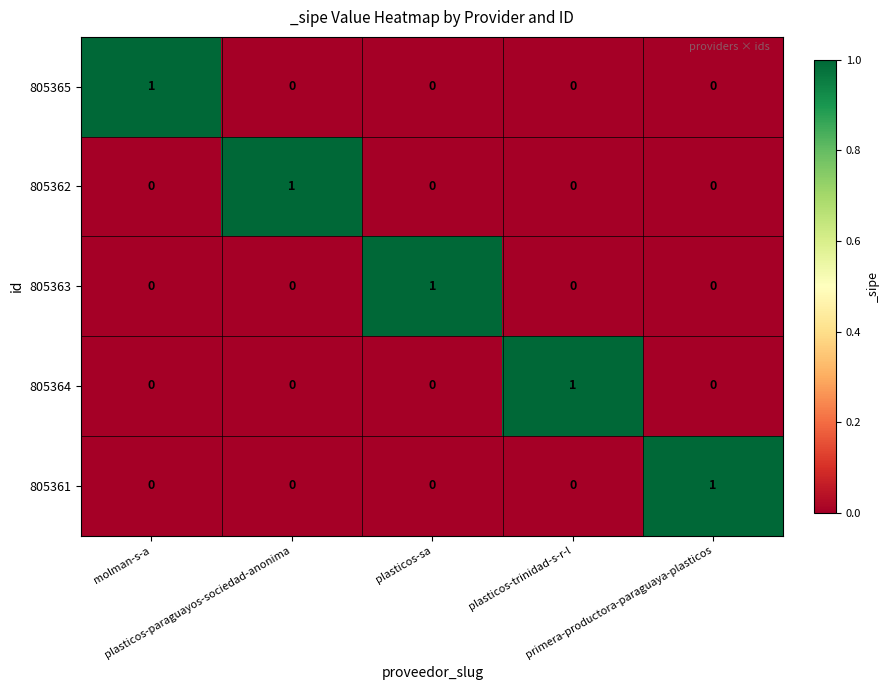

How many 805364 values are between 0 and 1?

5